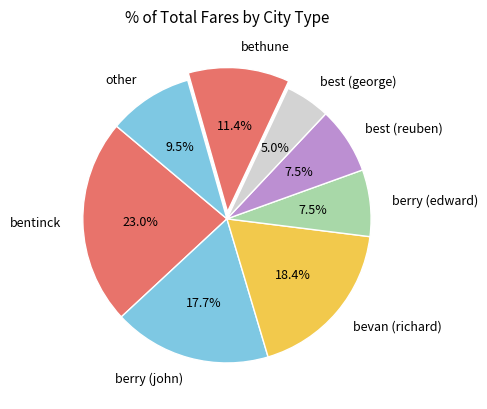

What percentage do bentinck and bevan (richard) together represent?

41.4%